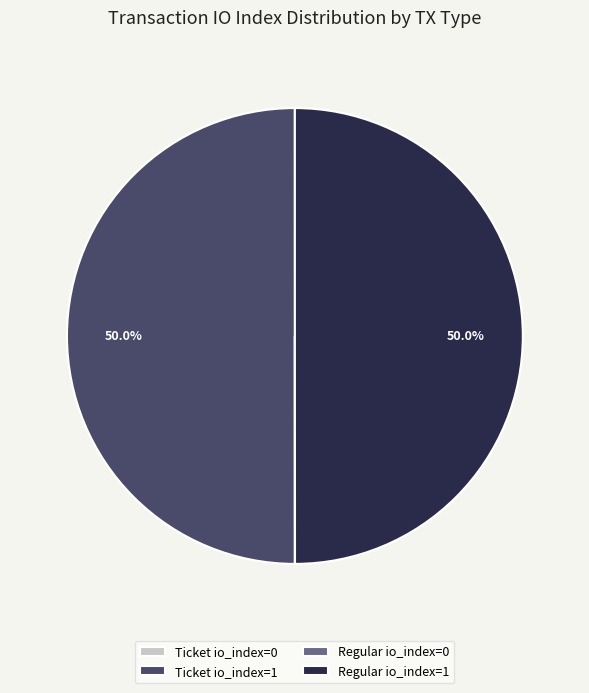

To the nearest percent, what is the difference between the largest and smallest slice percentages?

50%